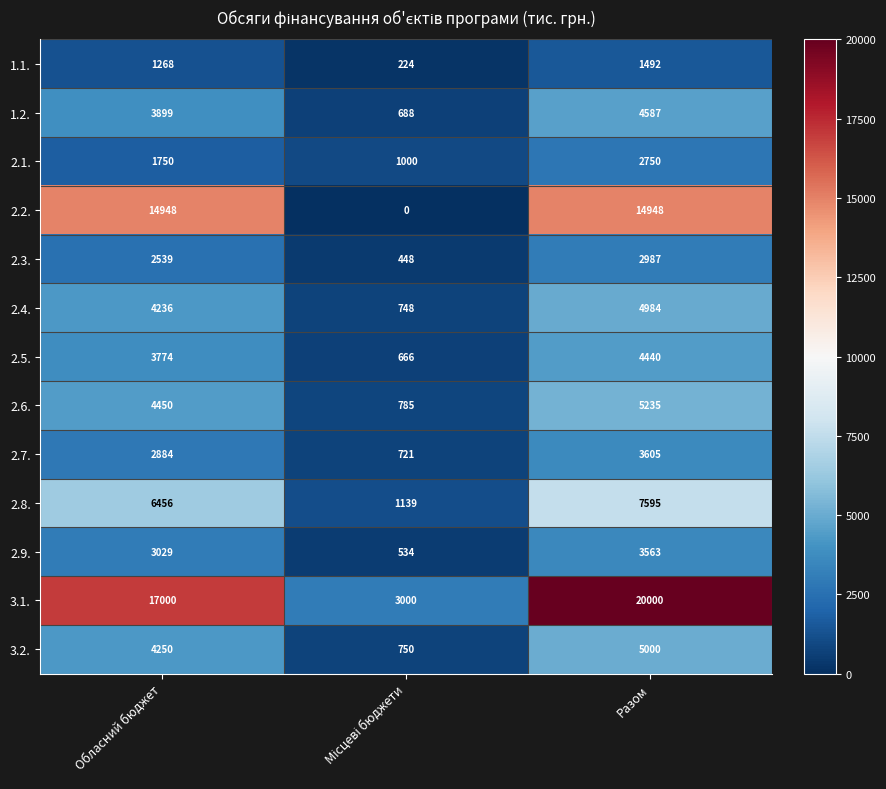

What is the spread (max minus min) of values at Обласний бюджет?

15732